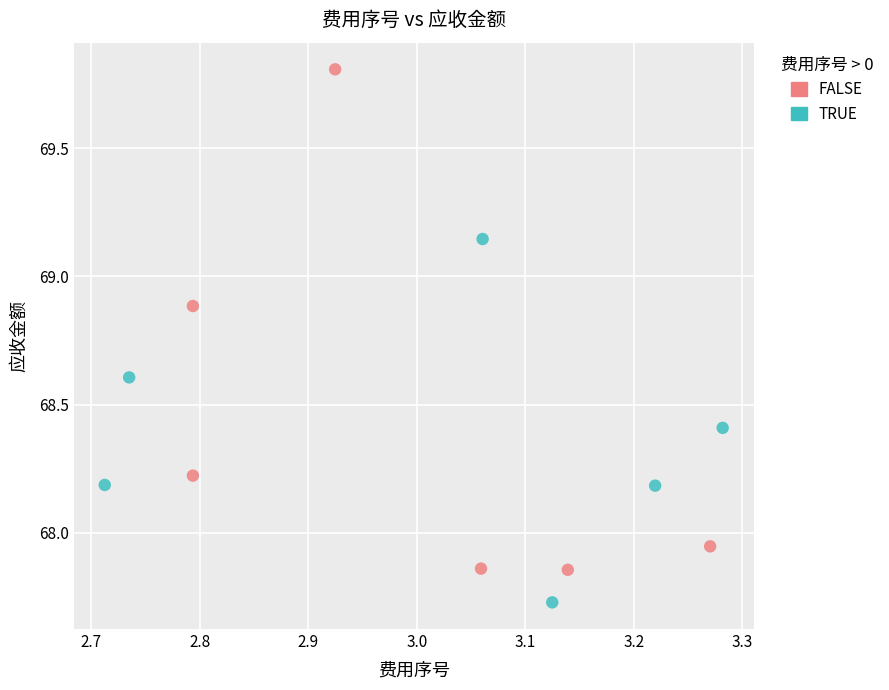

Which series contains the lowest Y value?

TRUE